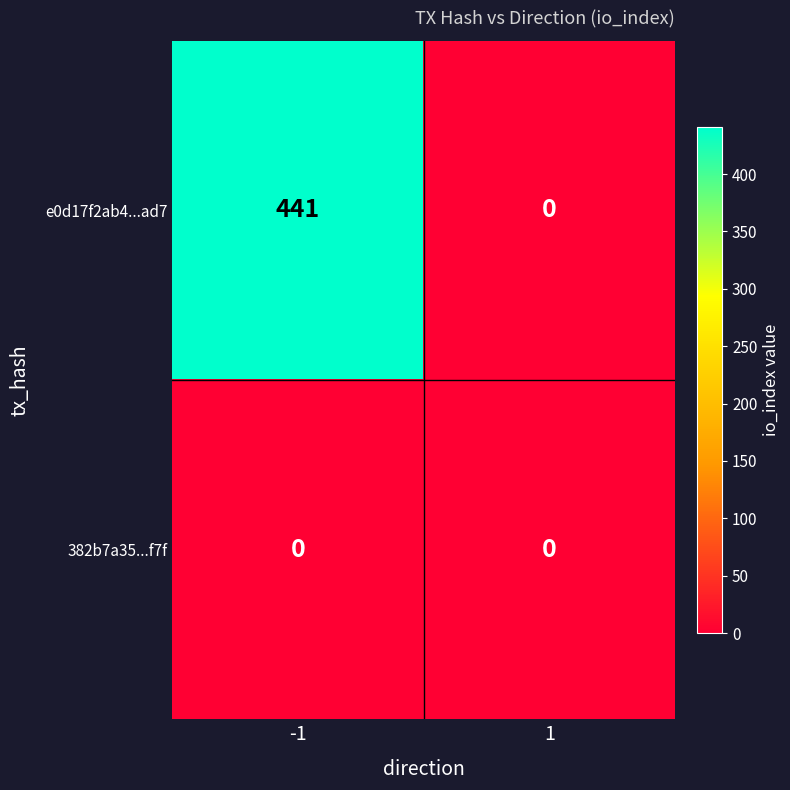

Reading left to right, list all the values displayed in this chart.

e0d17f2ab4...ad7: 441	0
382b7a35...f7f: 0	0